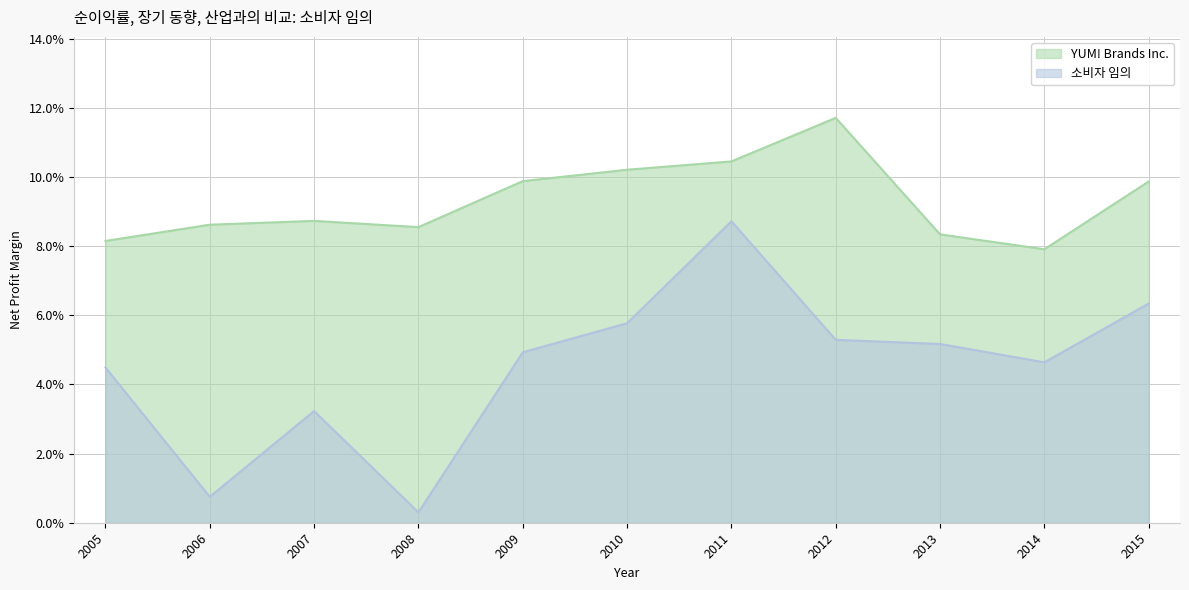

Reading left to right, list all the values displayed in this chart.

YUM! Brands Inc.: 0.1	0.1	0.1	0.1	0.1	0.1	0.1	0.1	0.1	0.1	0.1
소비자 임의: 0.1	0.0	0.1	0.1	0.1	0.1	0.0	0.0	0.0	0.0	0.0